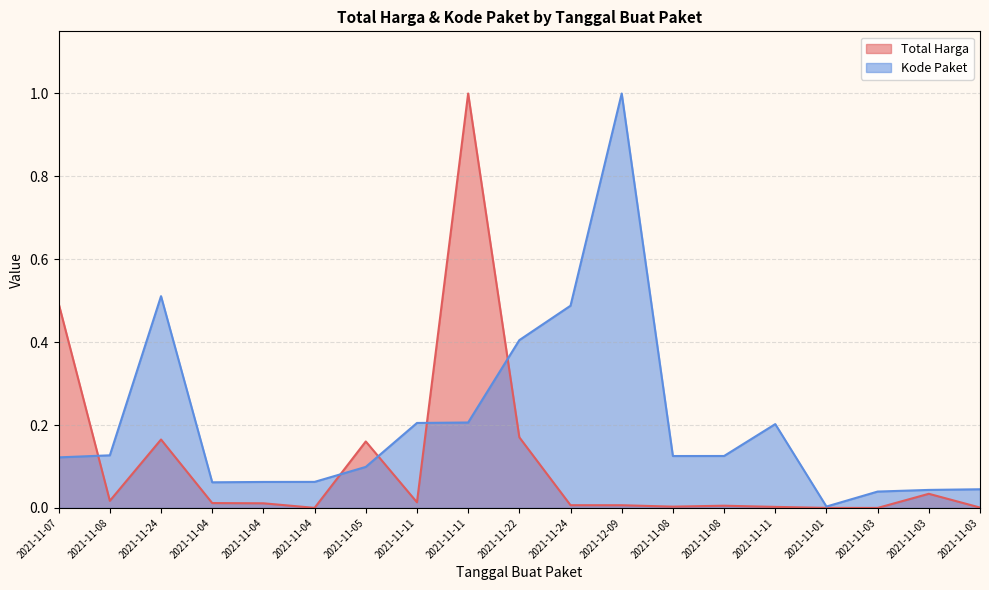

In Kode Paket, how many points are lower than both neighbors (excluding endpoints)?

3